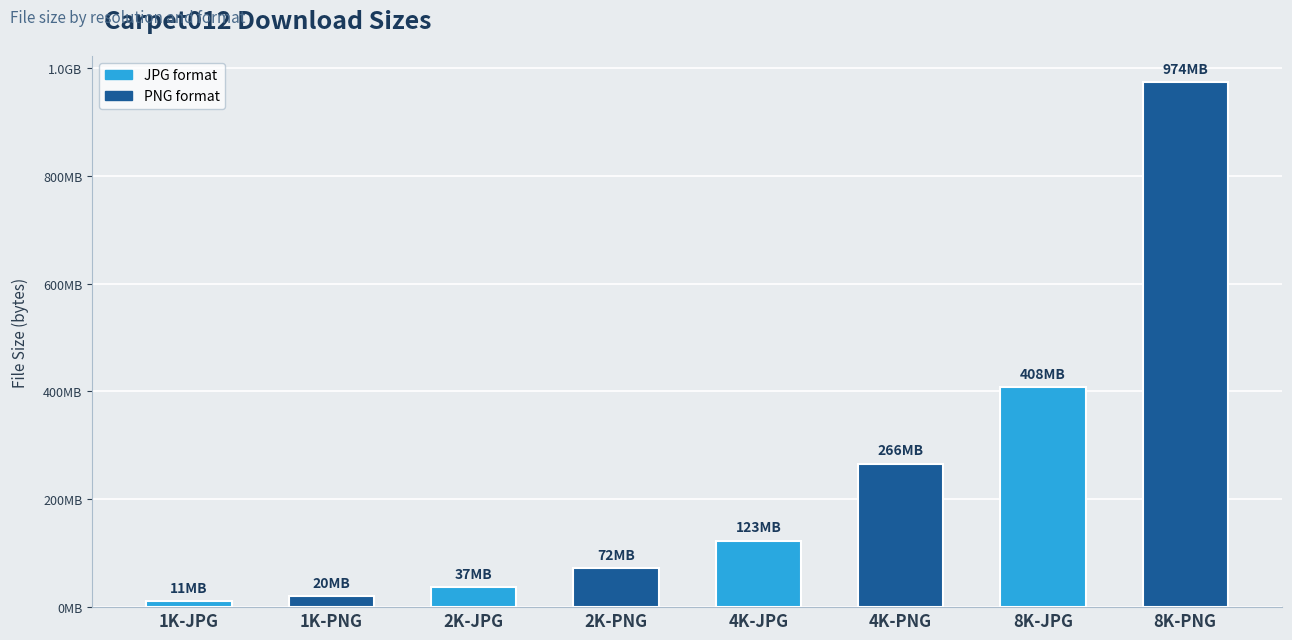

Are the bars horizontal?

No